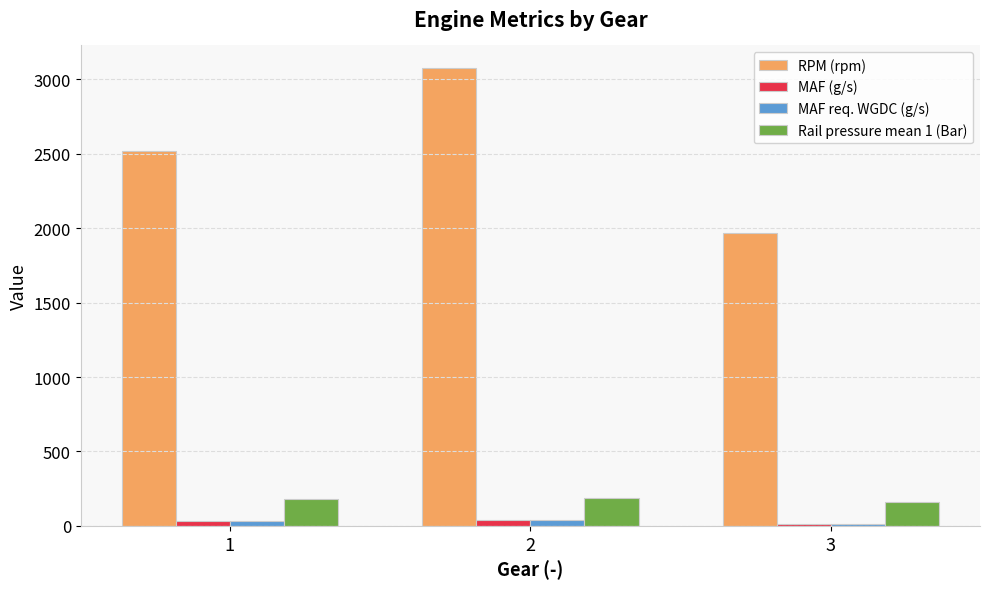

Which series has the widest spread of values?

RPM (rpm)